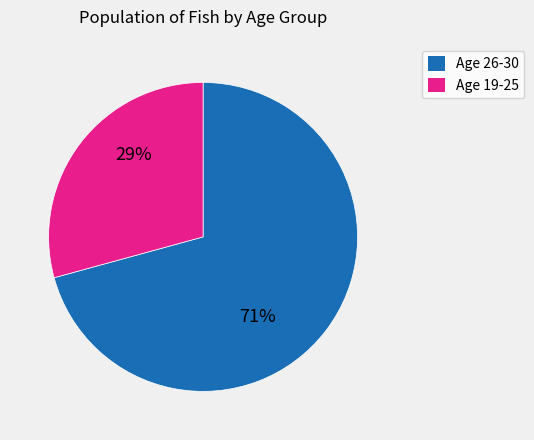

Does any single category account for the majority?

Yes